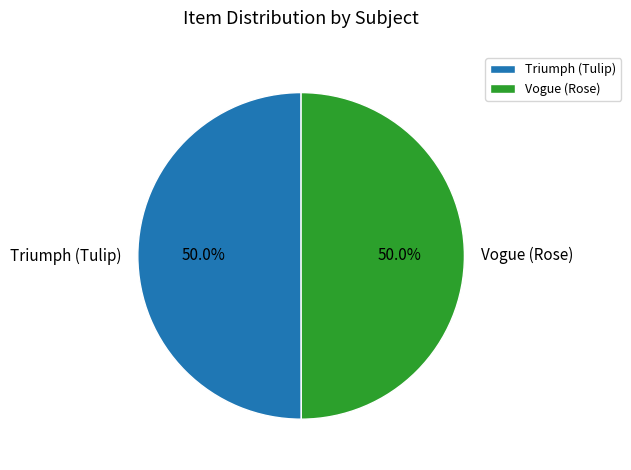

What portion of the pie excludes Vogue (Rose)?

50.0%